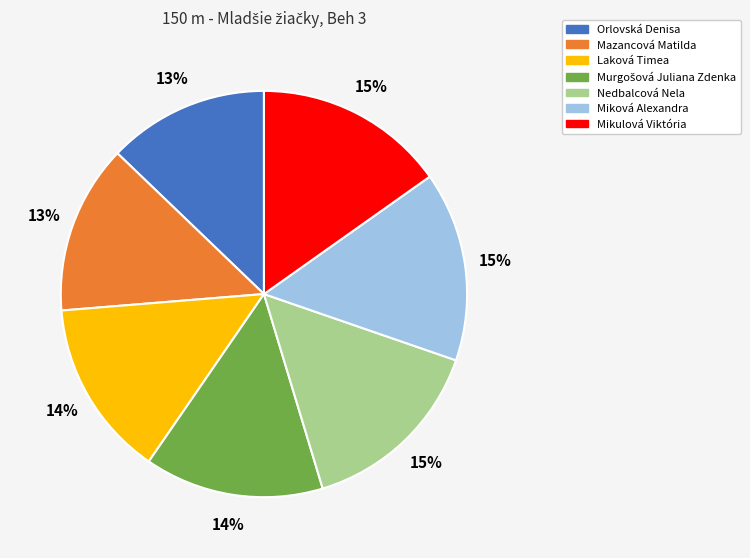

To the nearest percent, what portion does Miková Alexandra represent?

15%